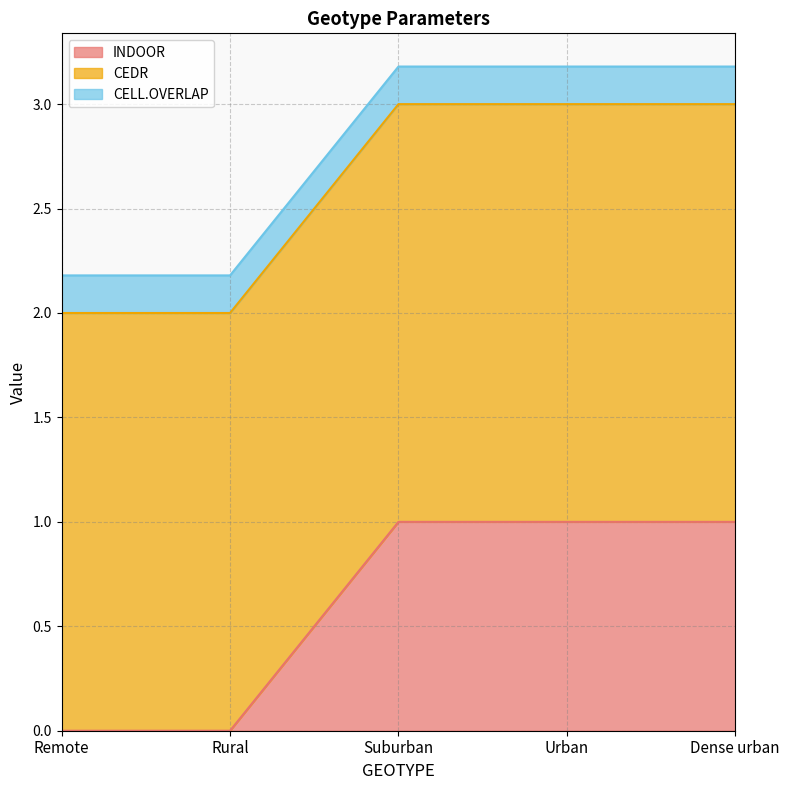

Which category has the lowest value across all series?

Remote